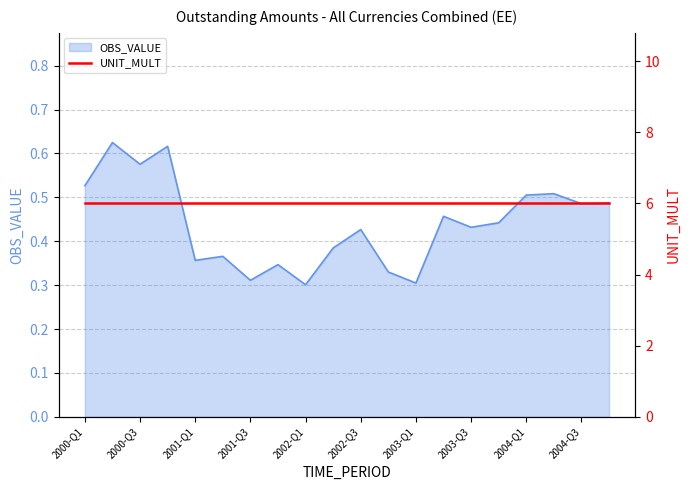

How many points are lower than both their immediate neighbors (excluding endpoints)?

7